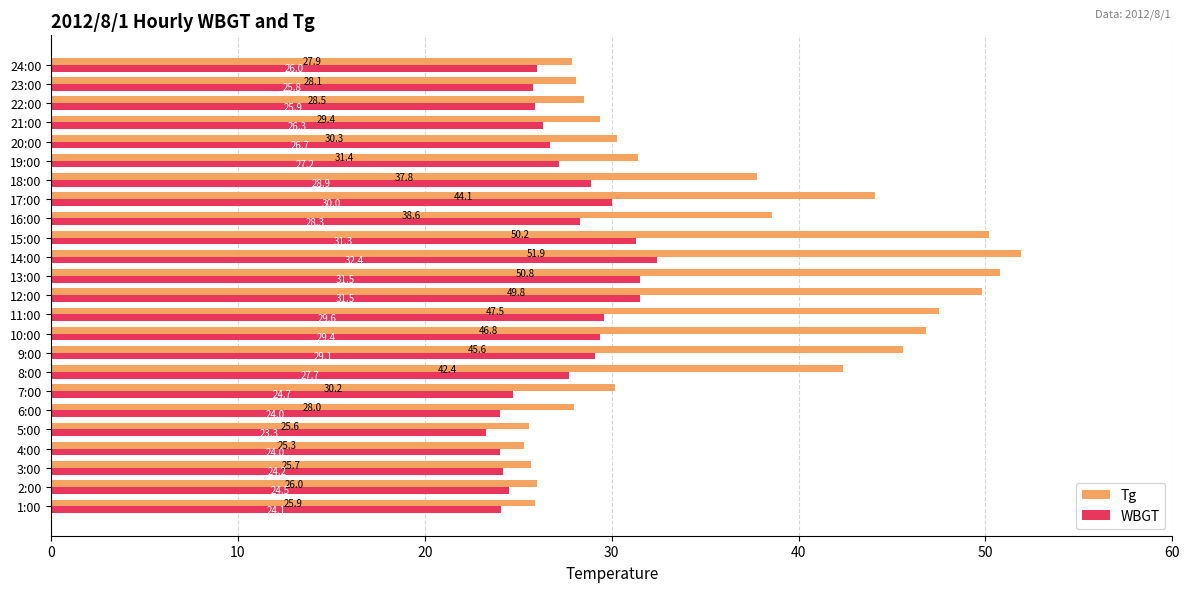

What is the difference between the WBGT values at 12:00 and 2:00?

7.0